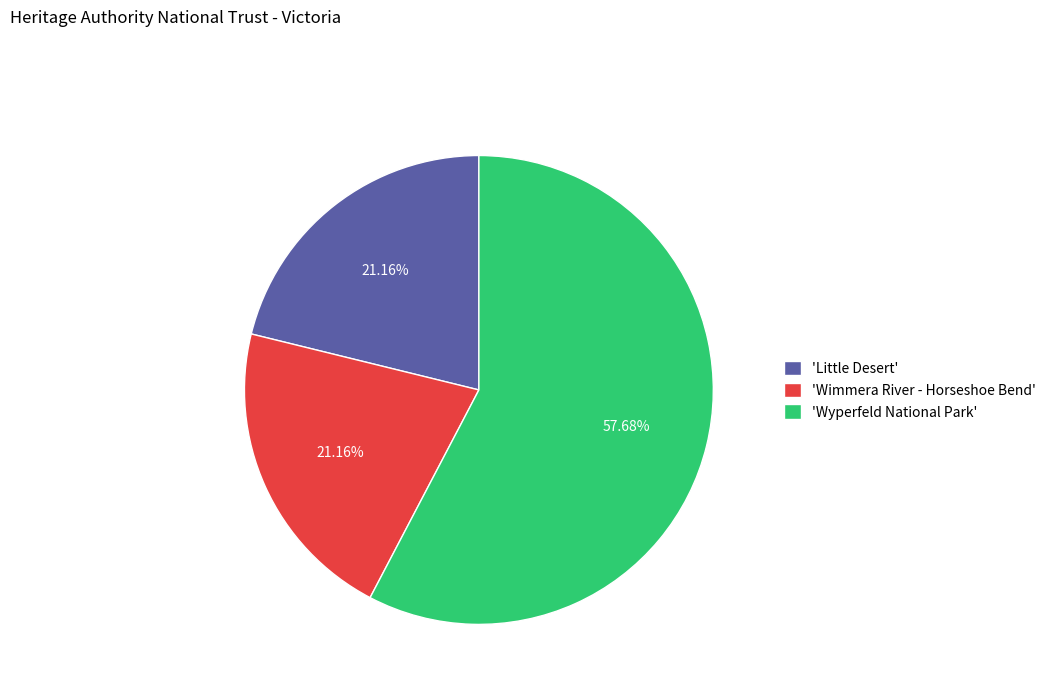

Does any single category account for the majority?

Yes